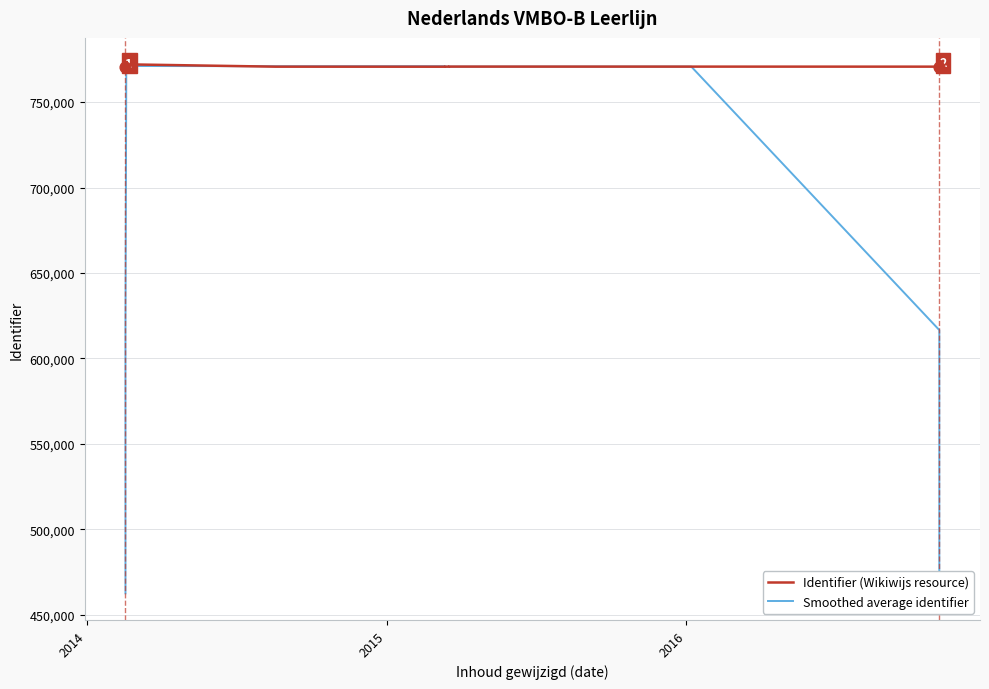

Which series has the largest Y range (max minus min)?

Smoothed average identifier